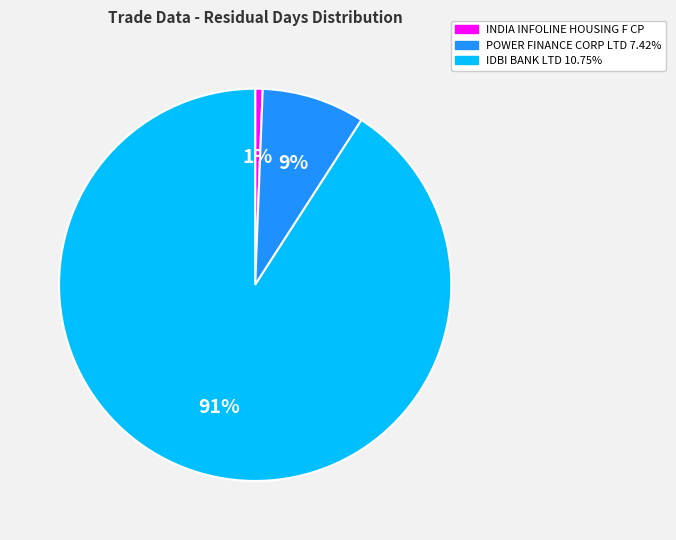

Is IDBI BANK LTD 10.75% the majority of the pie?

Yes